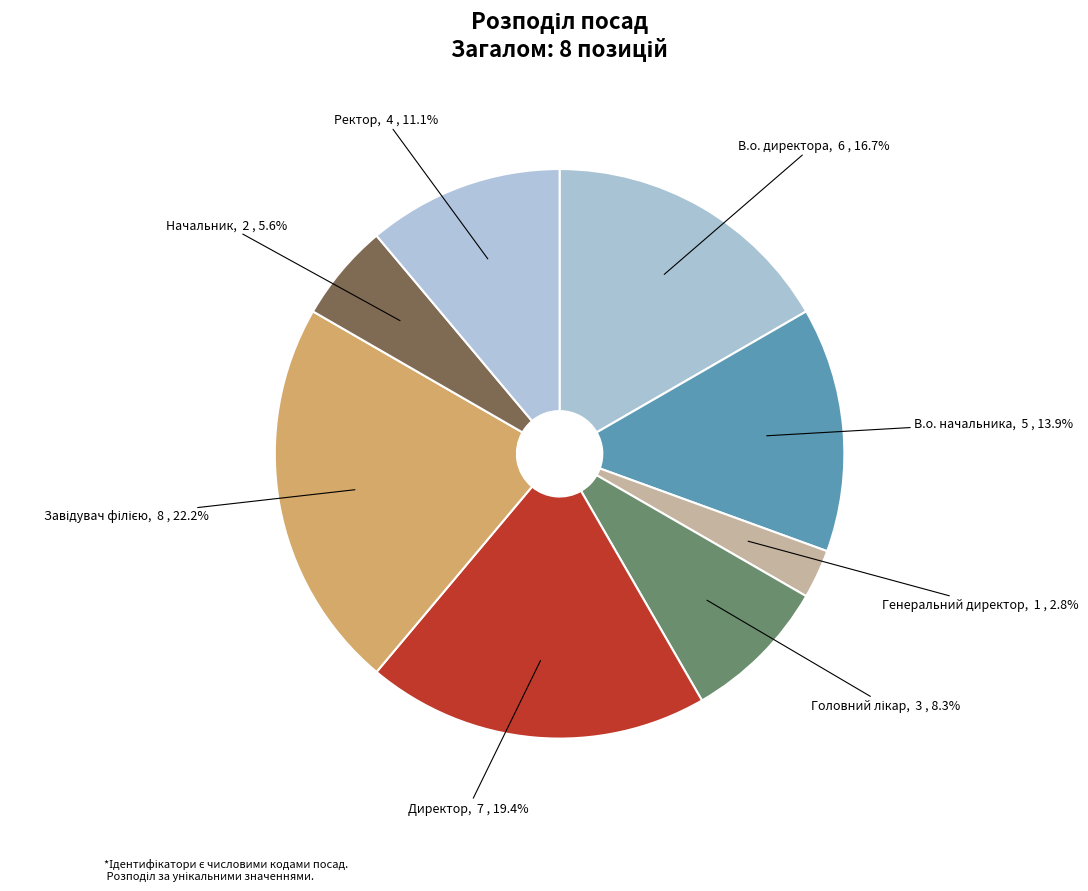

Is there any slice that represents more than half of the pie?

No